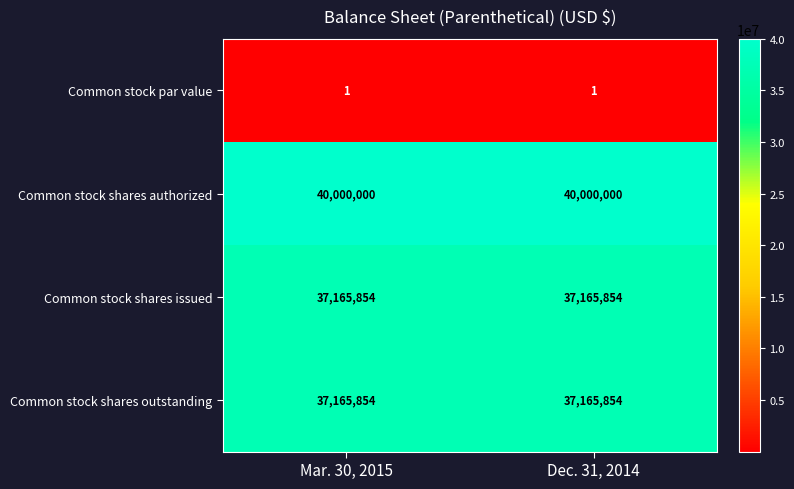

Is the value of Common stock par value at Dec. 31, 2014 greater than the value of Common stock shares authorized at Mar. 30, 2015?

No